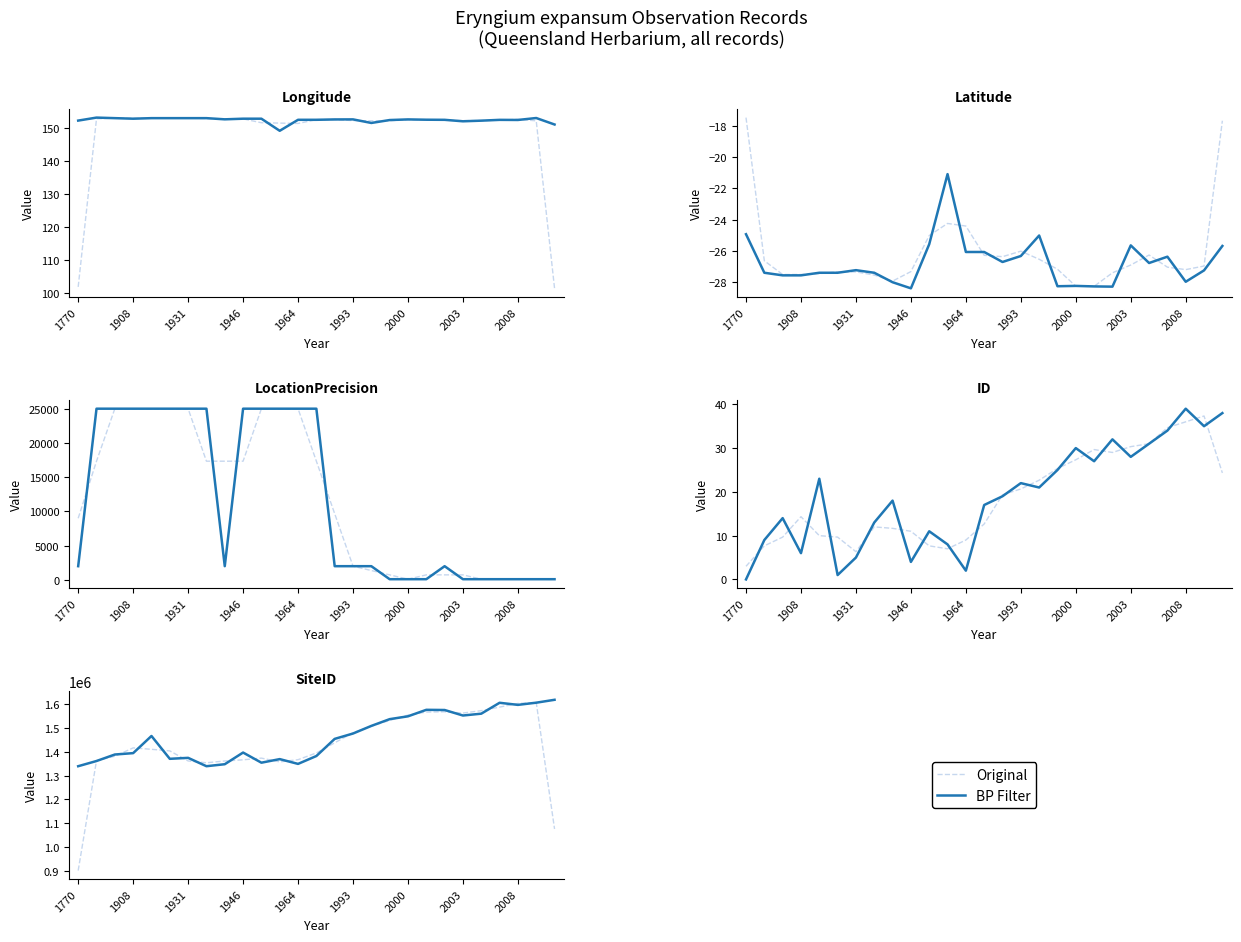

The BP Filter series shows 1553319.0 at 2003. True or false?

True